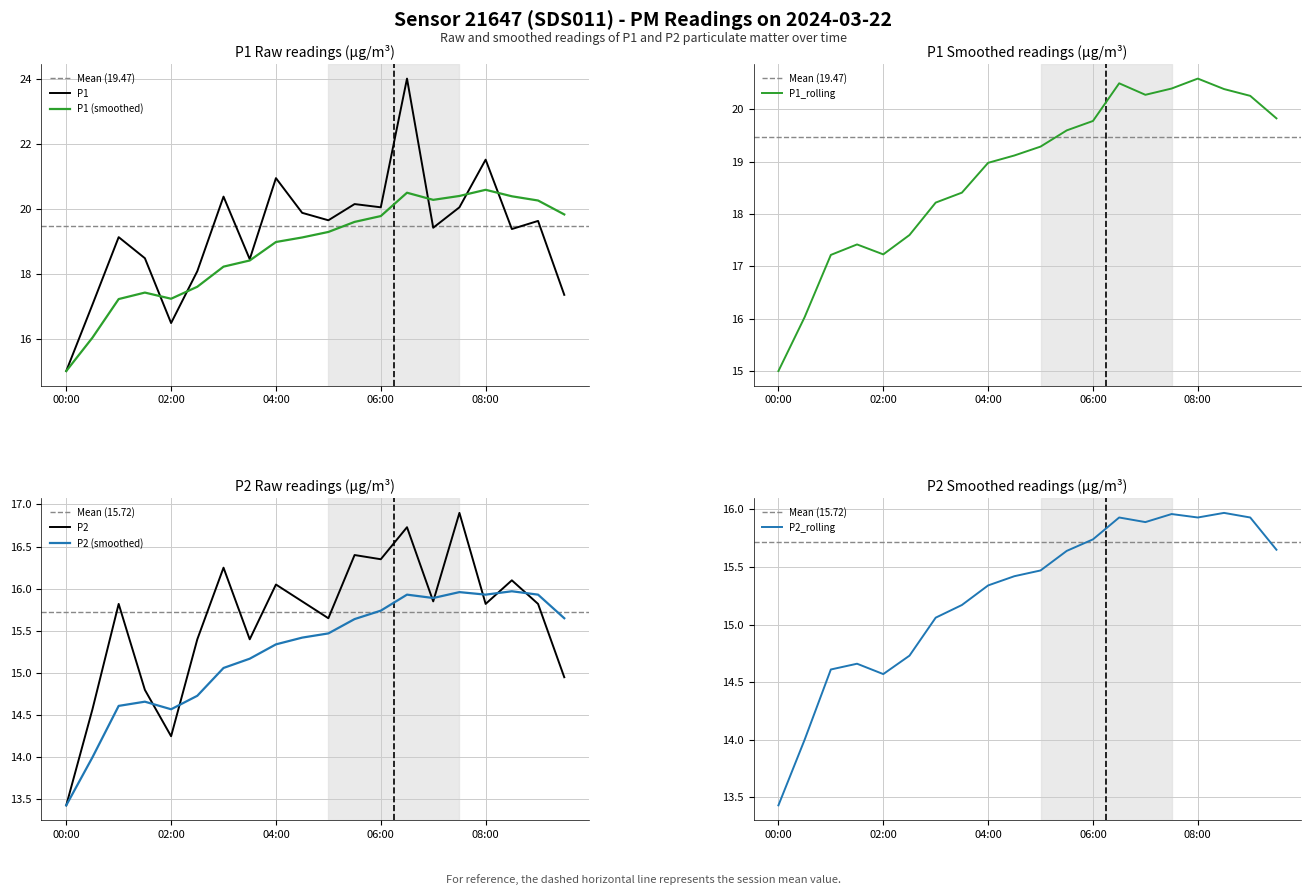

True or false: P1_rolling has a value of 27.9 at 05:30.

False